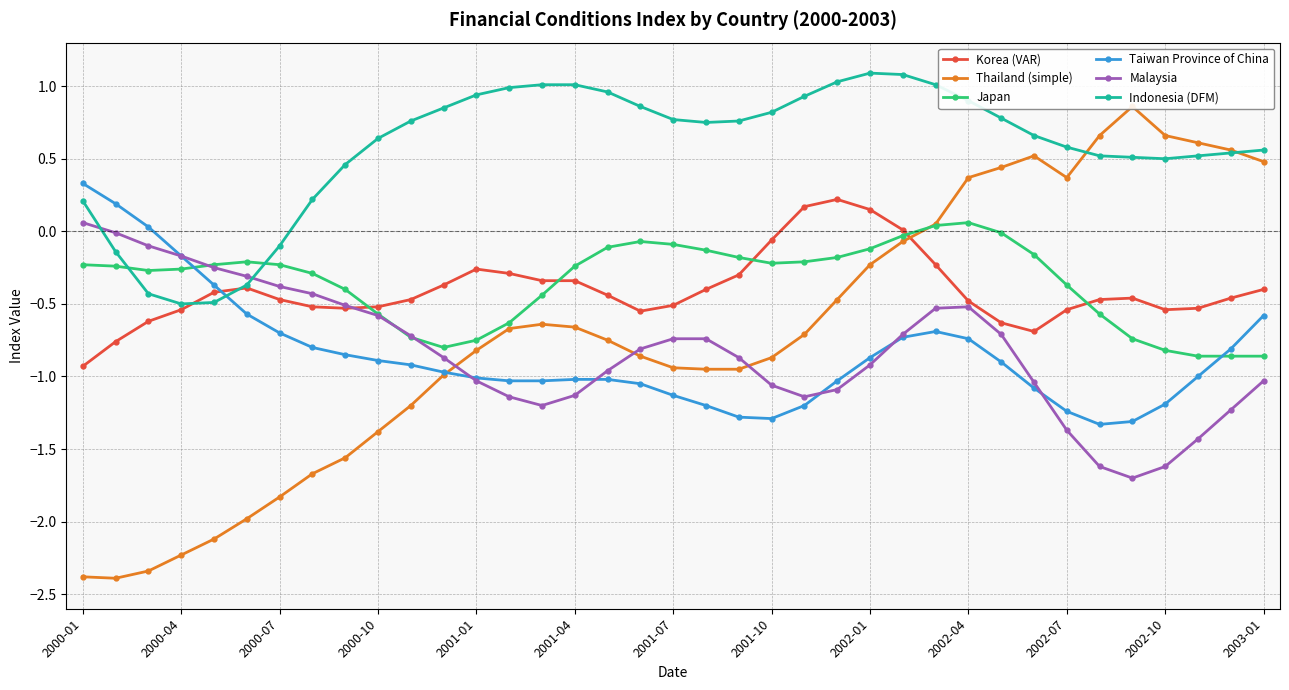

How many times do Taiwan Province of China and Indonesia (DFM) cross each other?

1